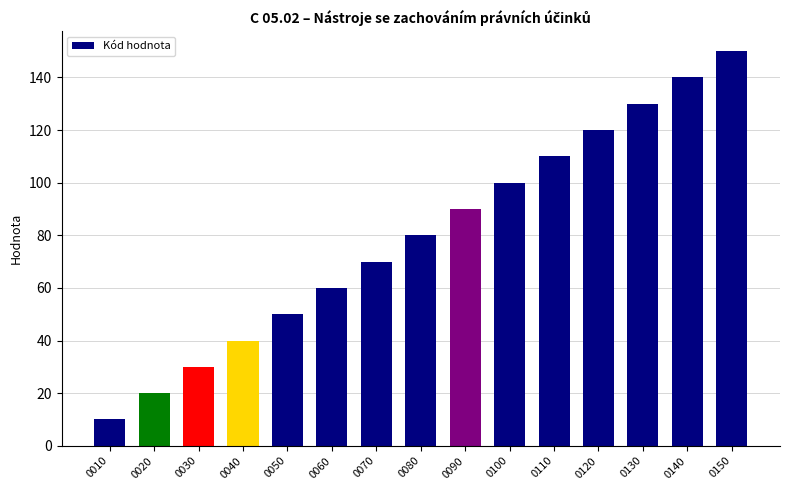

What is the maximum value shown in the chart?

150